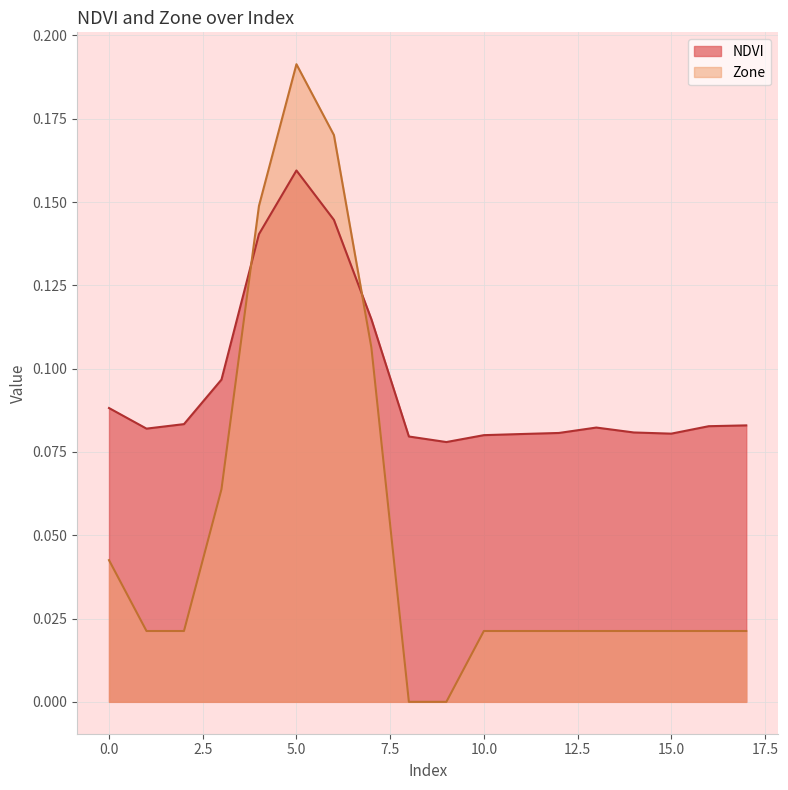

Rank the series by their maximum value, from lowest to highest.

NDVI, Zone